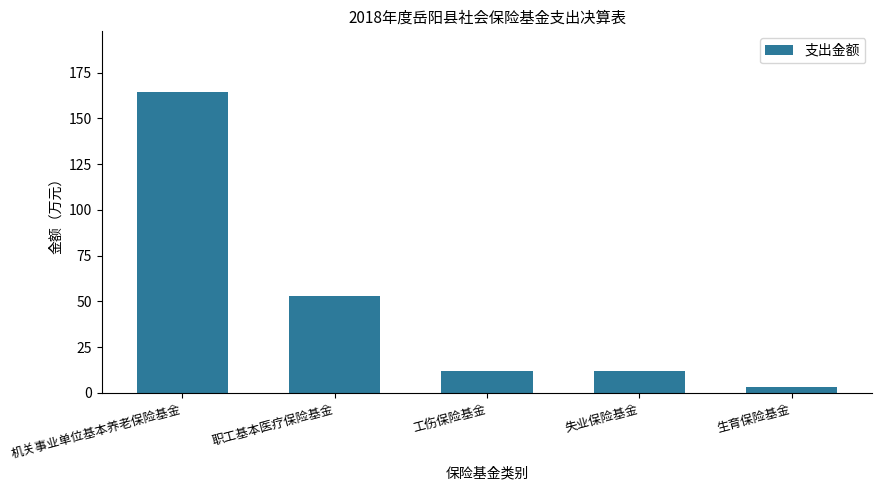

What is the approximate value at 机关事业单位基本养老保险基金?

164.6